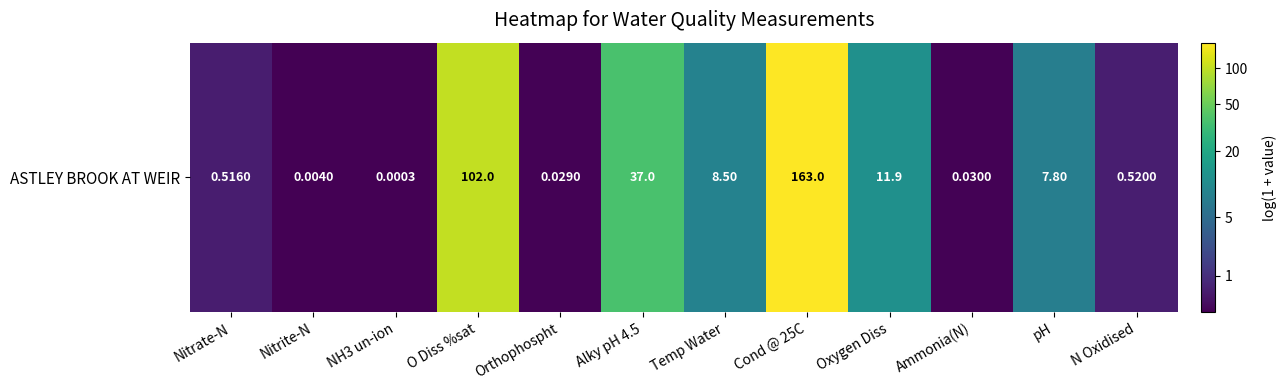

What is the maximum value shown in the chart?

5.1